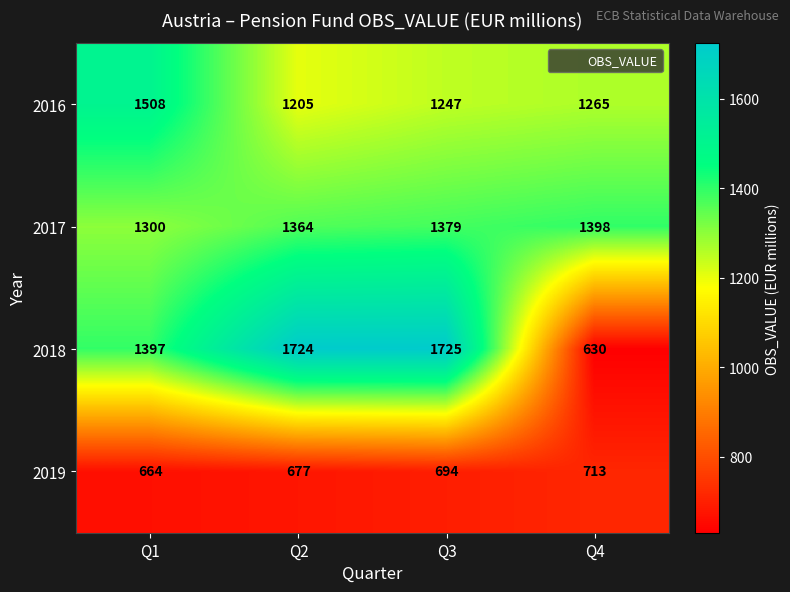

Which series has the widest spread of values?

2018